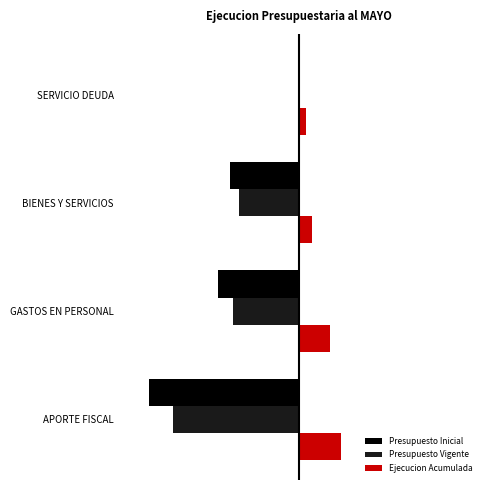

What are all the series names shown in the legend?

Presupuesto Inicial, Presupuesto Vigente, Ejecucion Acumulada